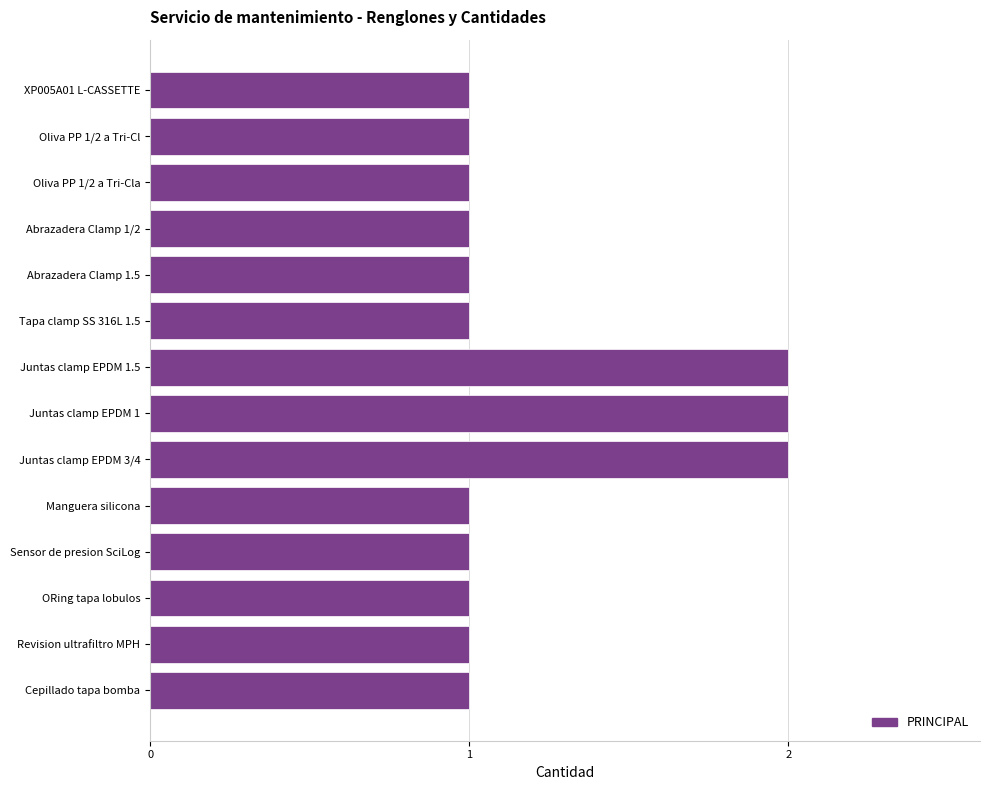

Approximately how many times larger is the value at Sensor de presion SciLog compared to Juntas clamp EPDM 1.5?

0.5